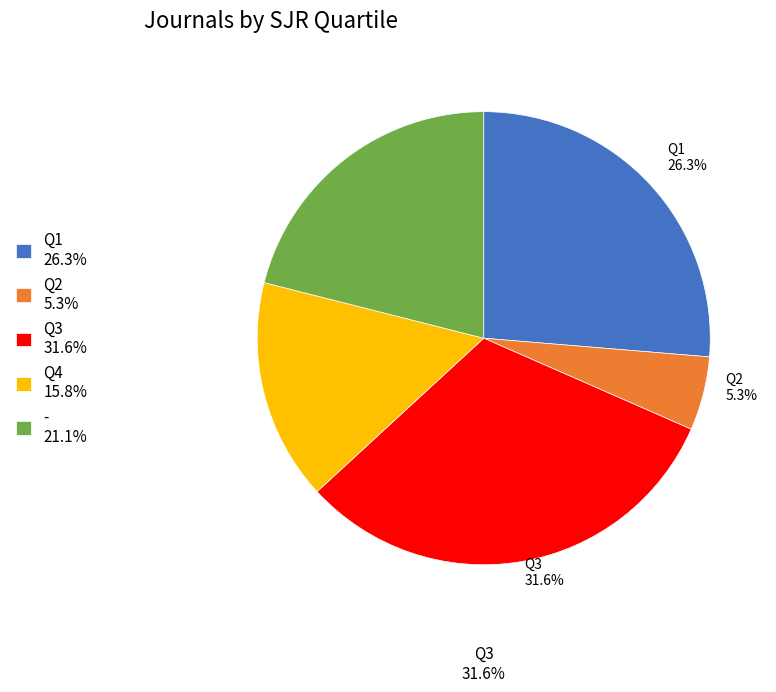

Does any single category account for the majority?

No